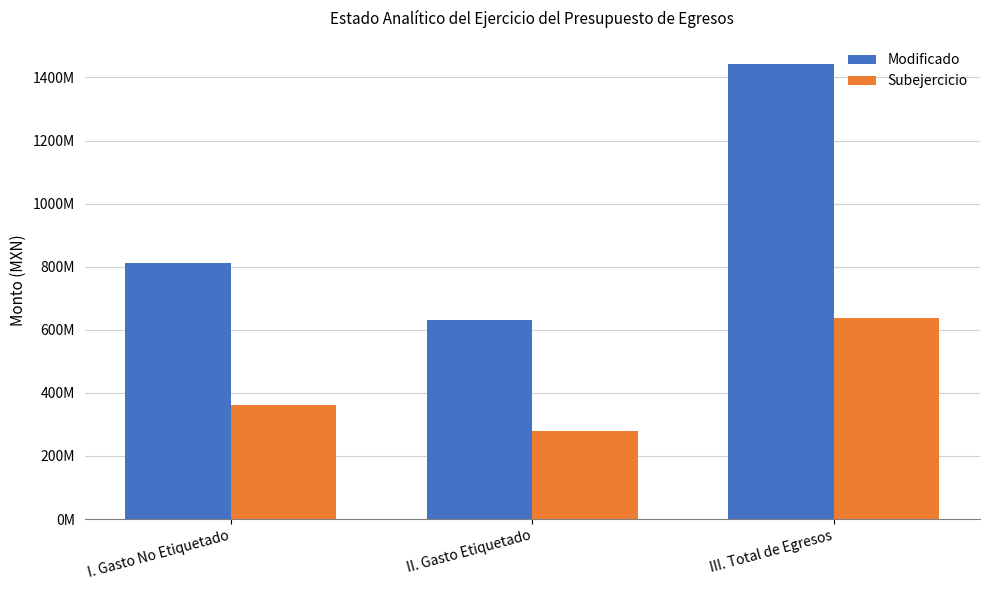

At how many categories does at least one series exceed 1106072375?

1